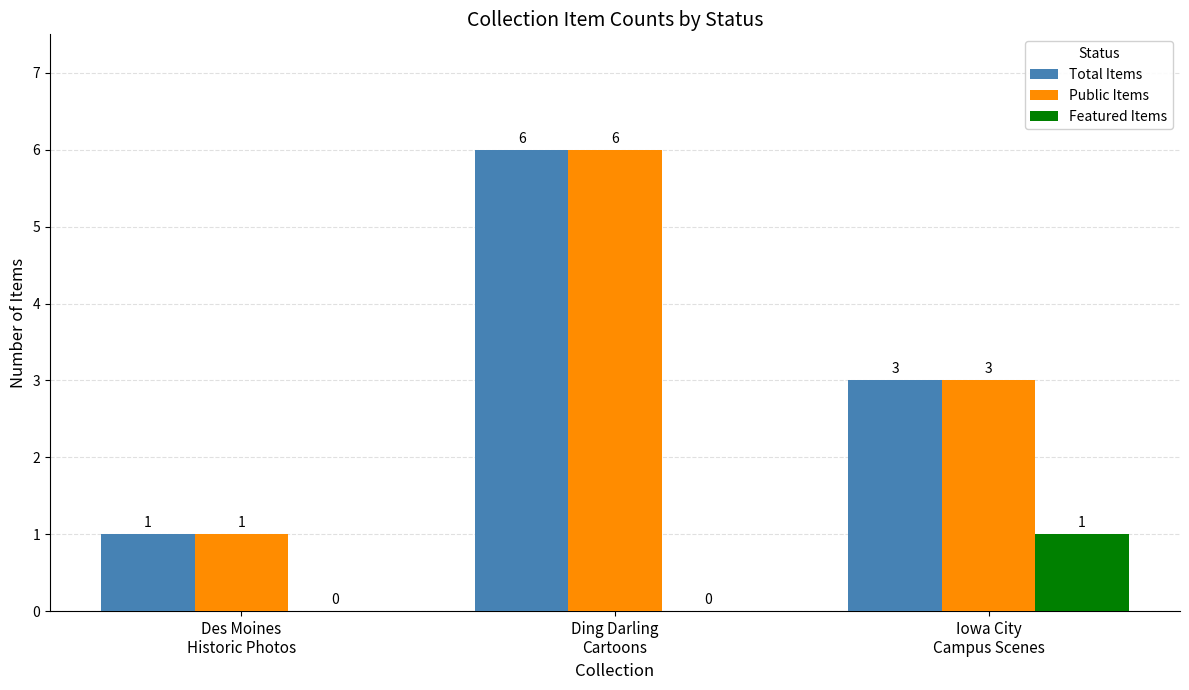

What is the maximum value shown in the chart?

6